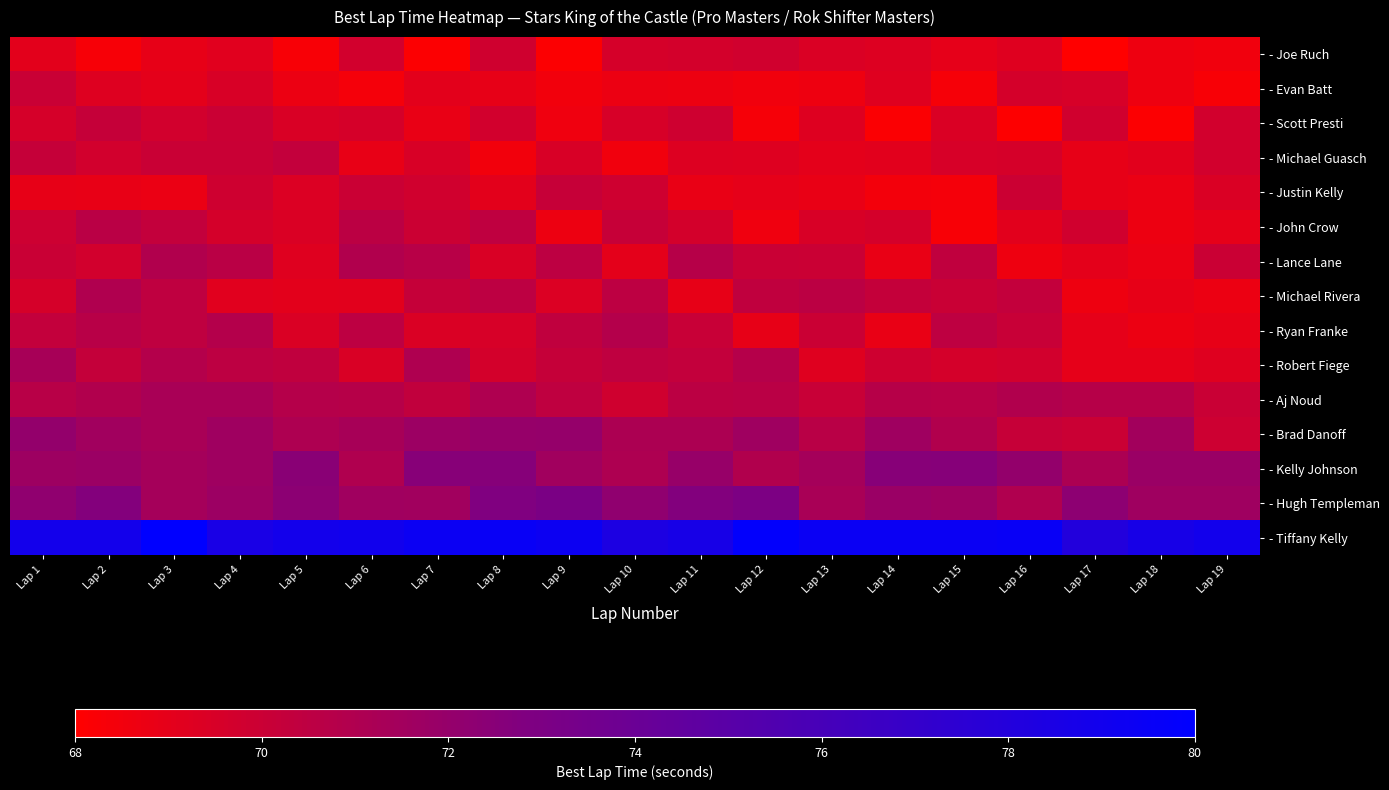

What is the total value across all series at Lap 3?

1064.6